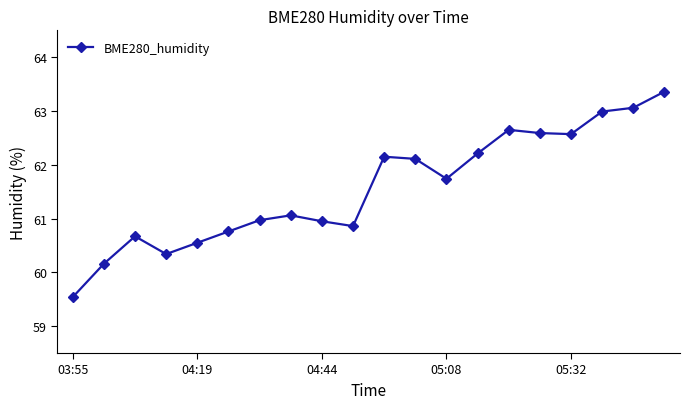

True or false: the data has more than 0 interior local peaks.

True